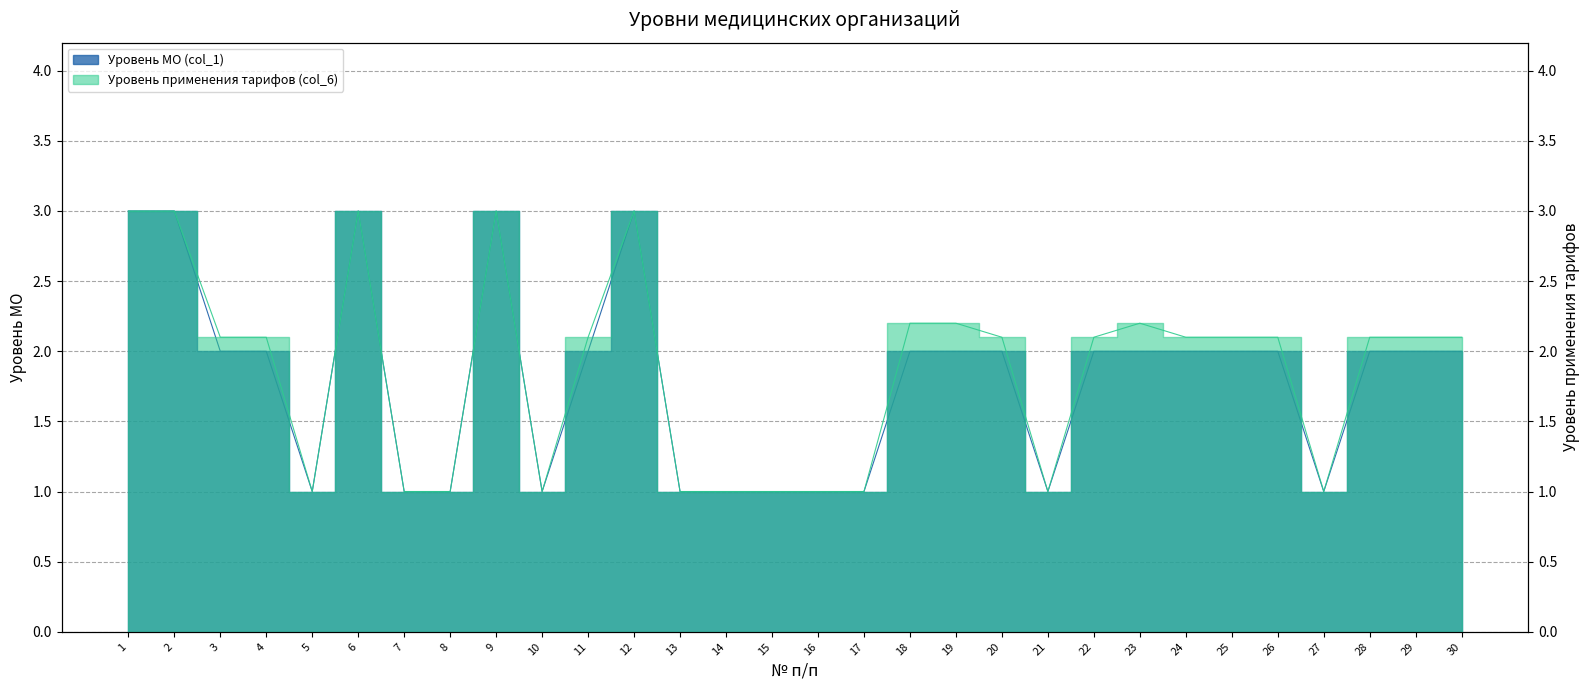

True or false: Уровень МО (col_1) has more than 1 interior local peaks.

True